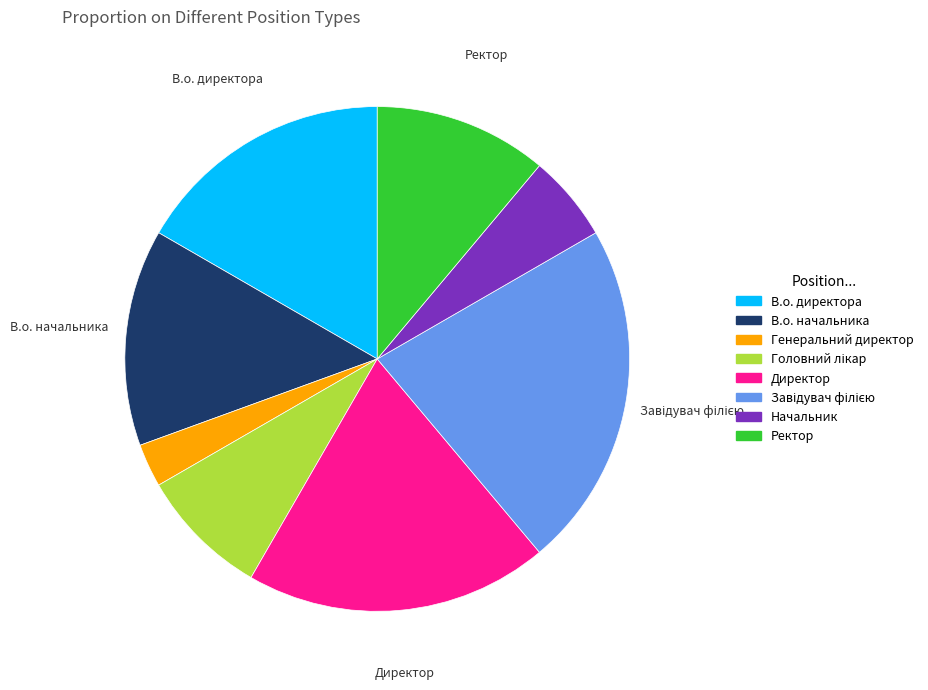

Is it true that Директор is 26% of the pie?

False